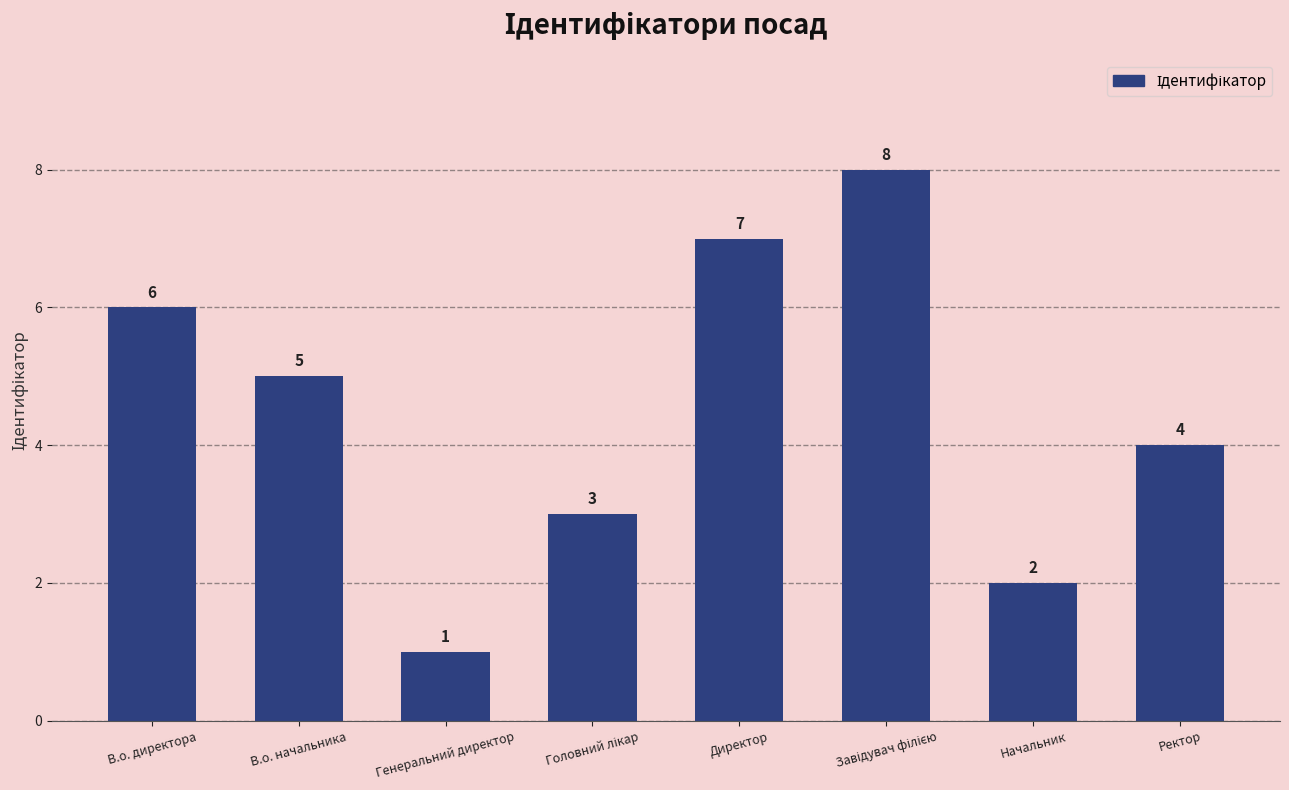

Reading left to right, what are all the values shown in this chart?

6	5	1	3	7	8	2	4